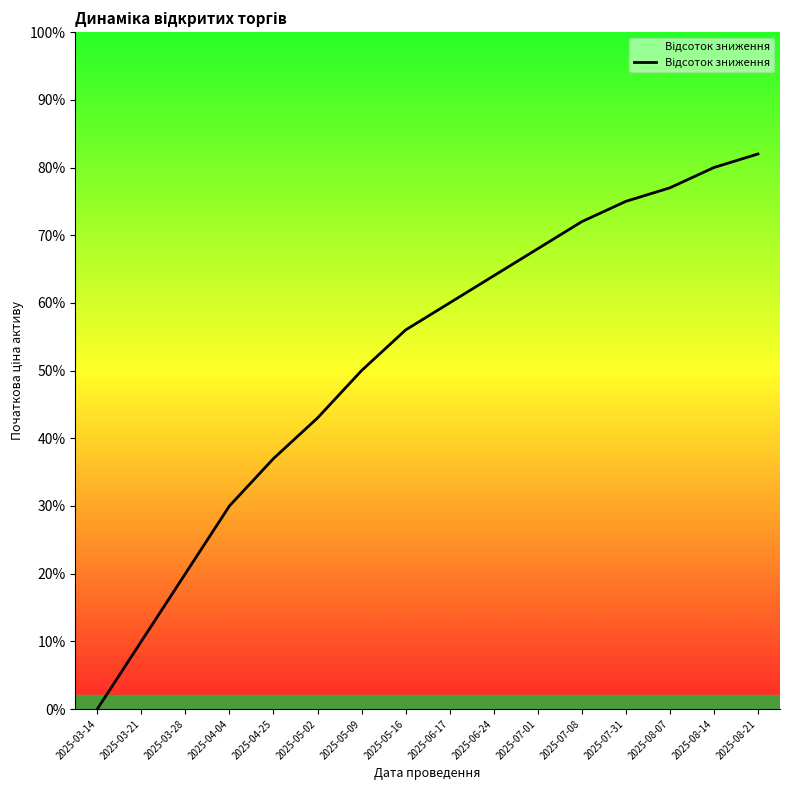

What is the value of the 6th point from the left?

0.4